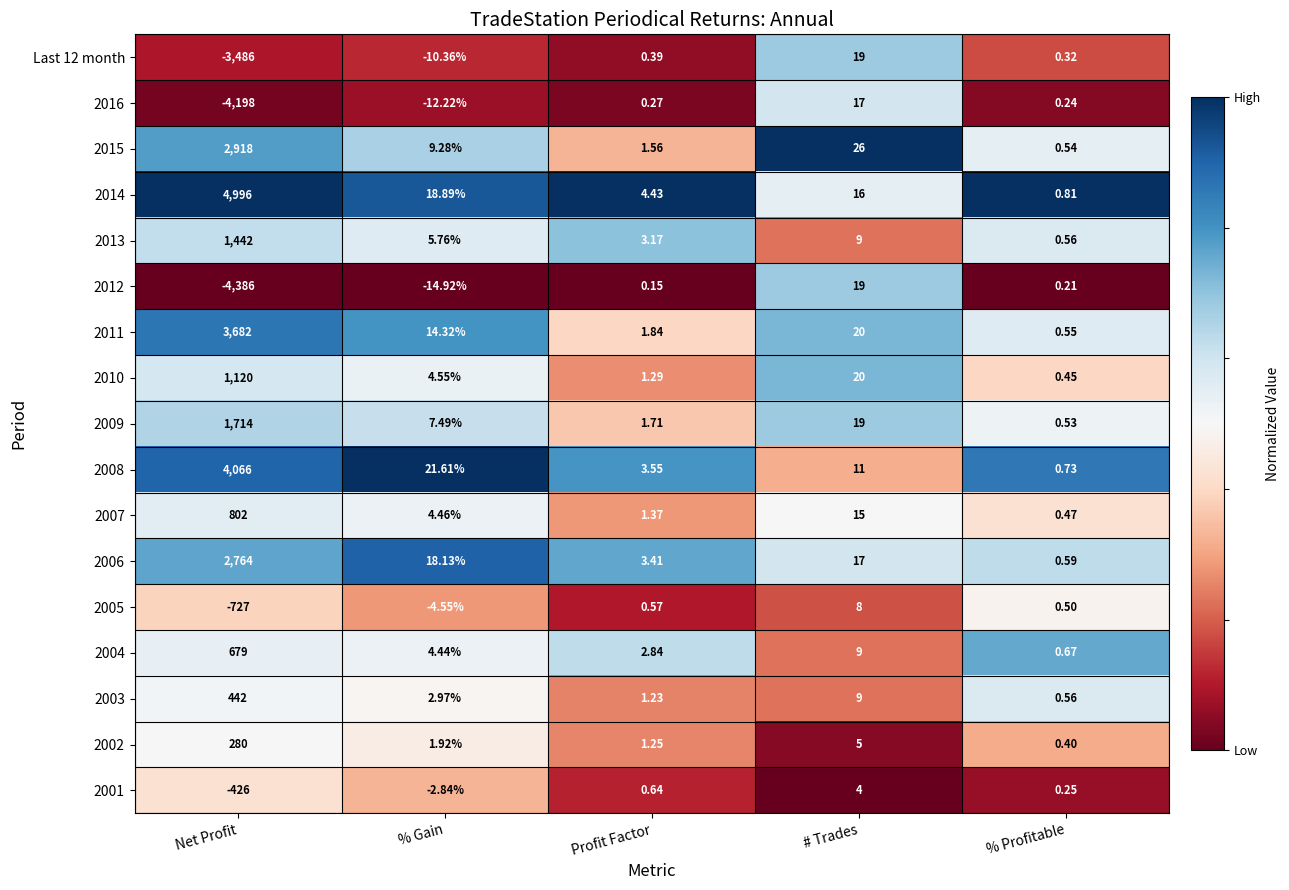

Which series has the largest range (max minus min)?

2014